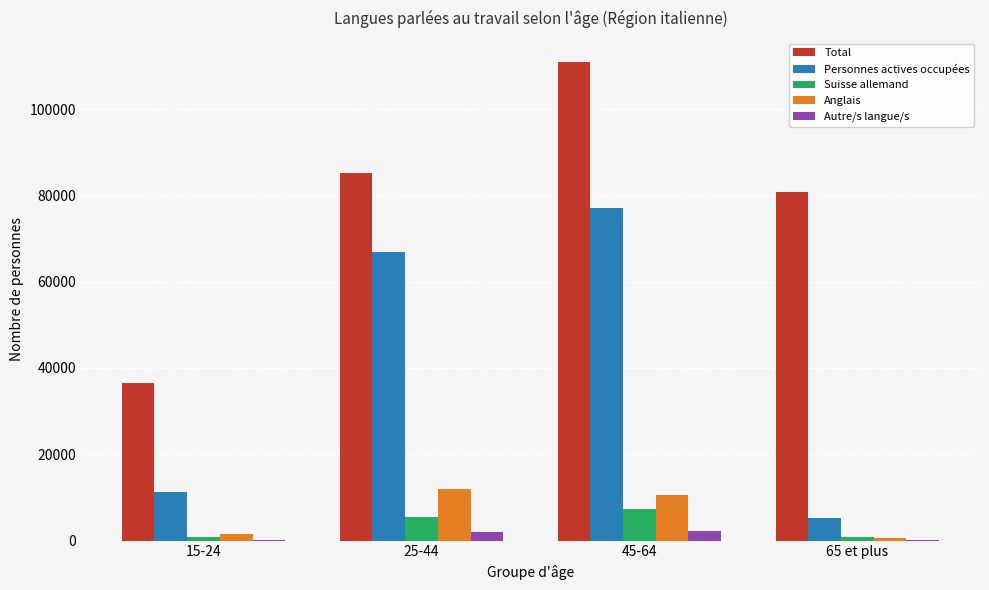

At which label is Personnes actives occupées closest to 41241?

25-44